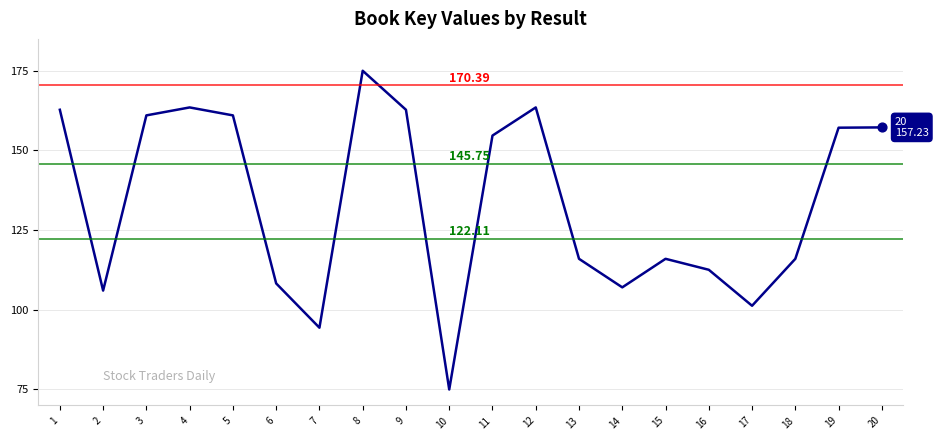

What is the change in value from 5 to 9?

+1.8